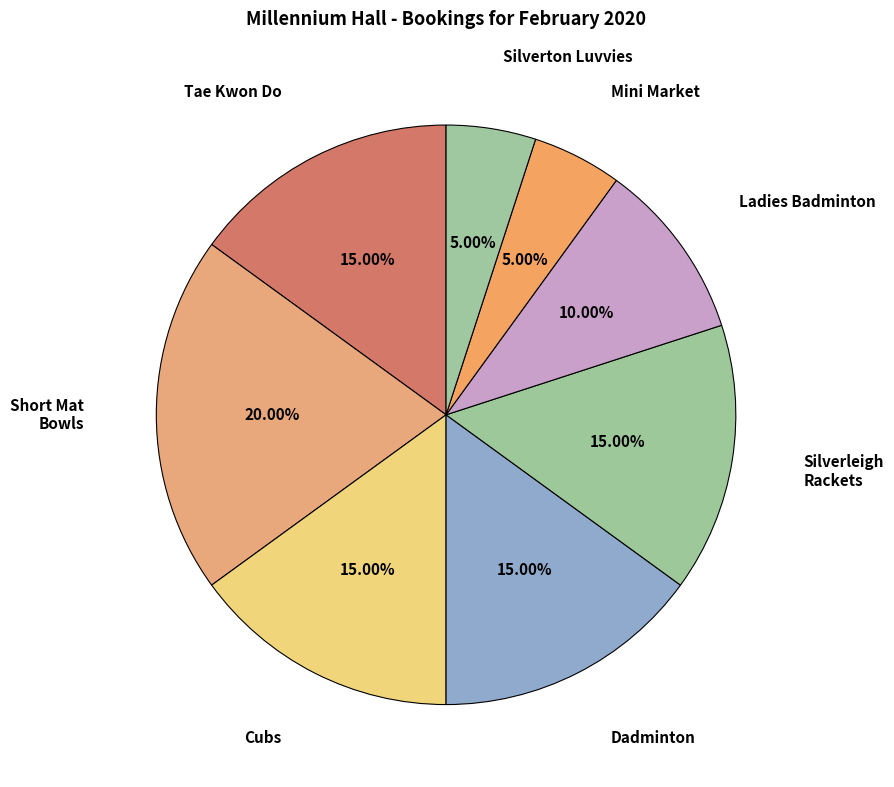

Does Silverton Luvvies account for over 50% of the chart?

No